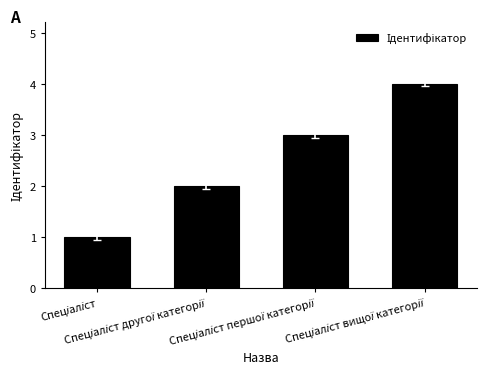

Reading left to right, transcribe all the data shown in this chart.

1	2	3	4